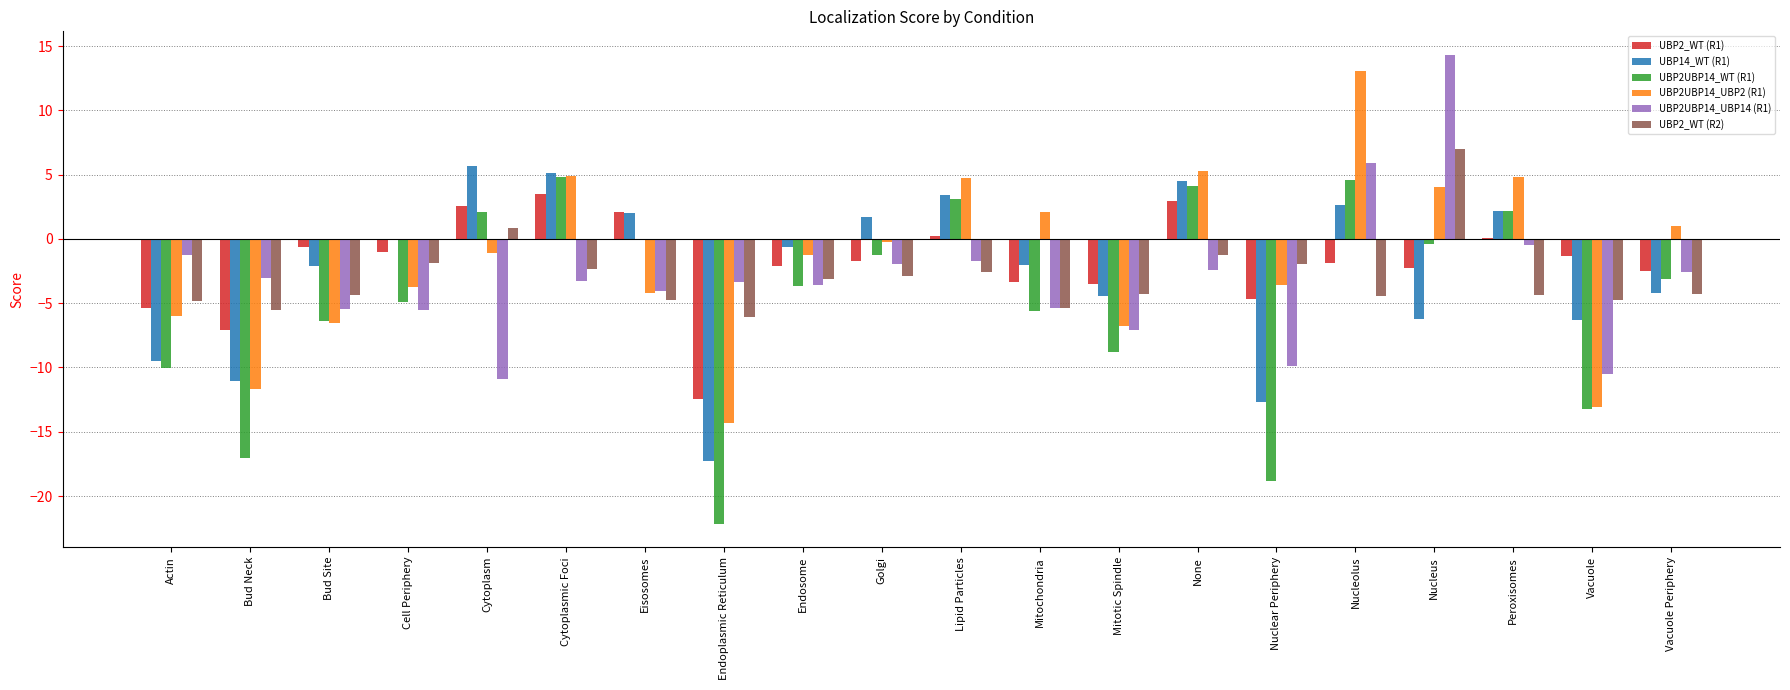

What is the maximum value for UBP2UBP14_UBP2 (R1)?

13.1